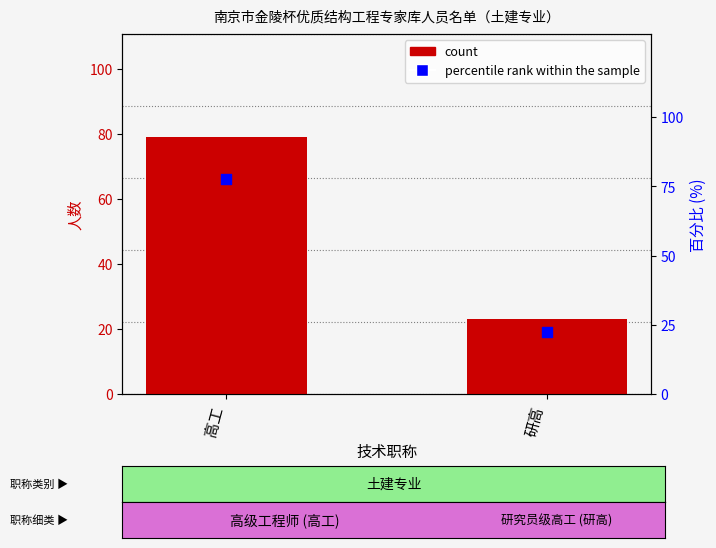

Which series contains the highest Y value?

count